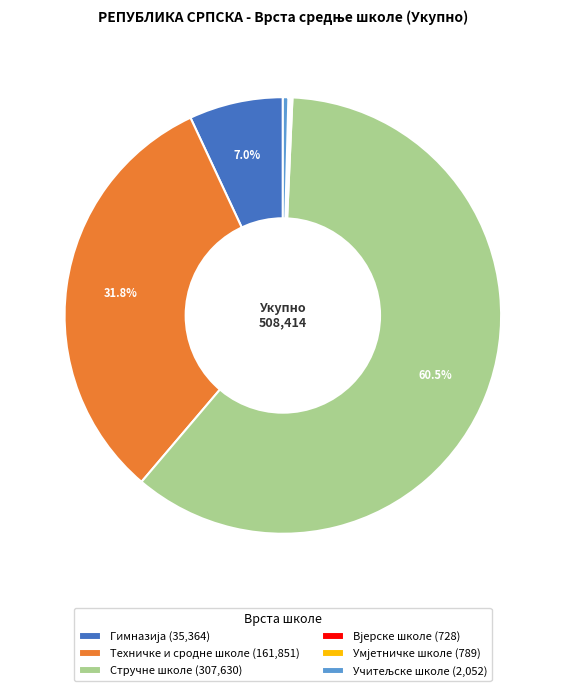

Does Стручне школе (307,630) account for over 50% of the chart?

Yes